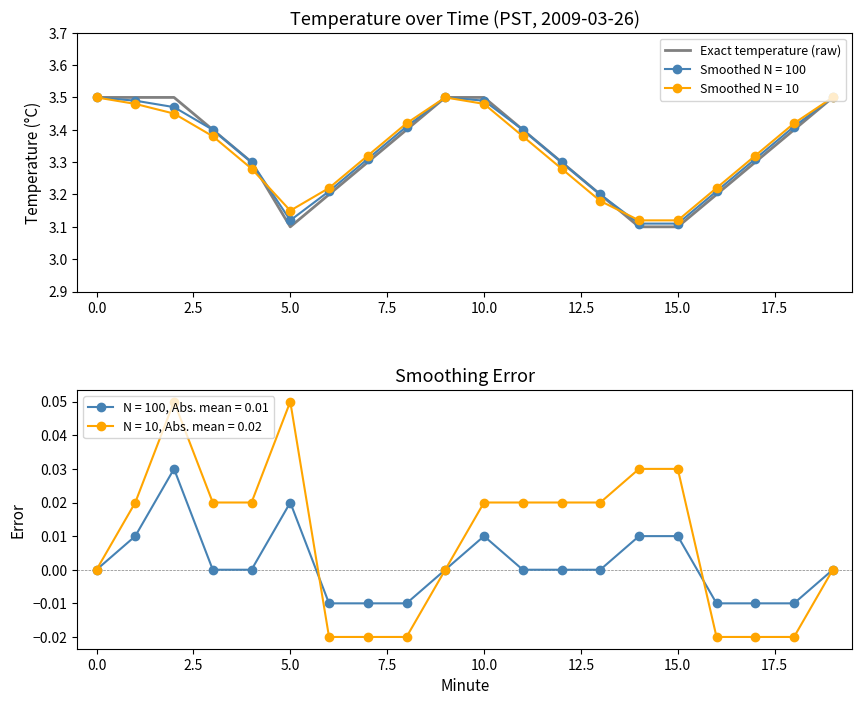

What is the change in value from 10 to 13?

-0.3